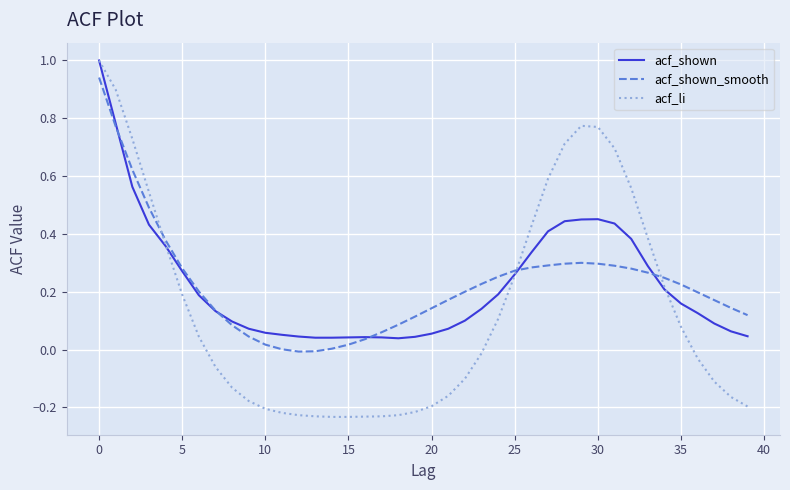

Which series has the largest range (max minus min)?

acf_li